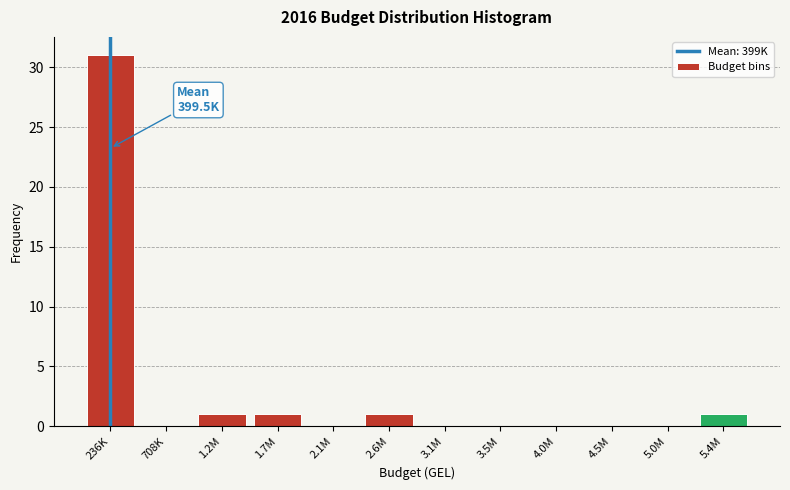

Reading right to left, list all the values displayed in this chart.

5.4M=1	5.0M=0	4.5M=0	4.0M=0	3.5M=0	3.1M=0	2.6M=1	2.1M=0	1.7M=1	1.2M=1	708K=0	236K=31